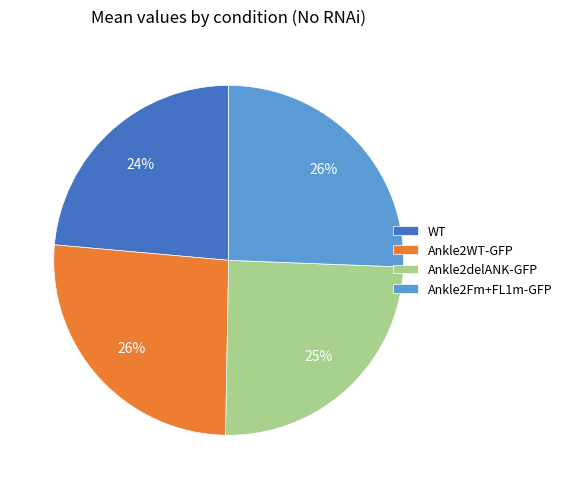

Combined, do WT and Ankle2delANK-GFP account for over 50%?

No